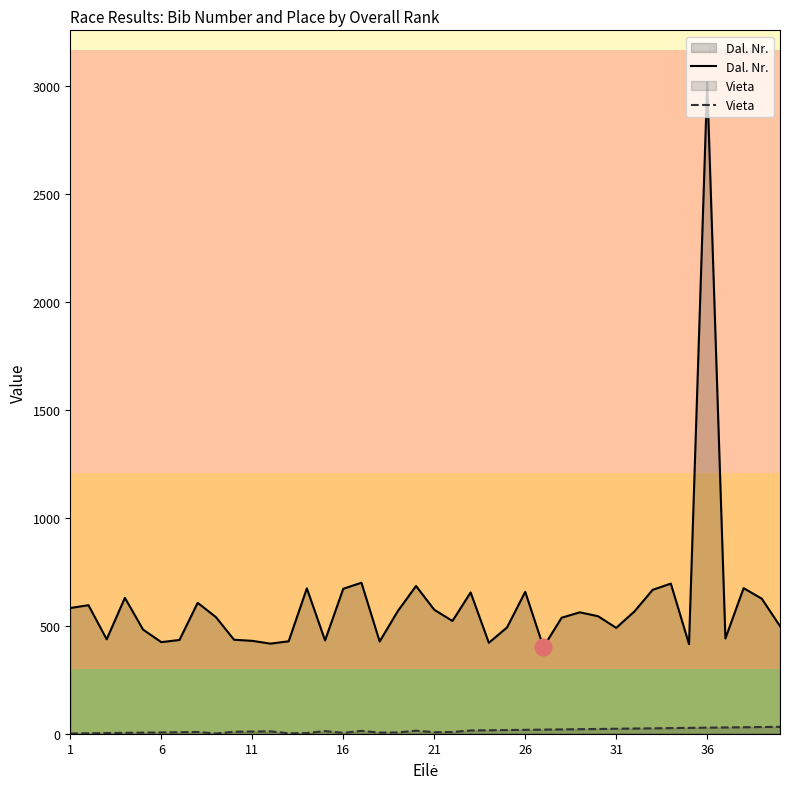

List the series in order of their peak value, highest first.

Dal. Nr., Vieta